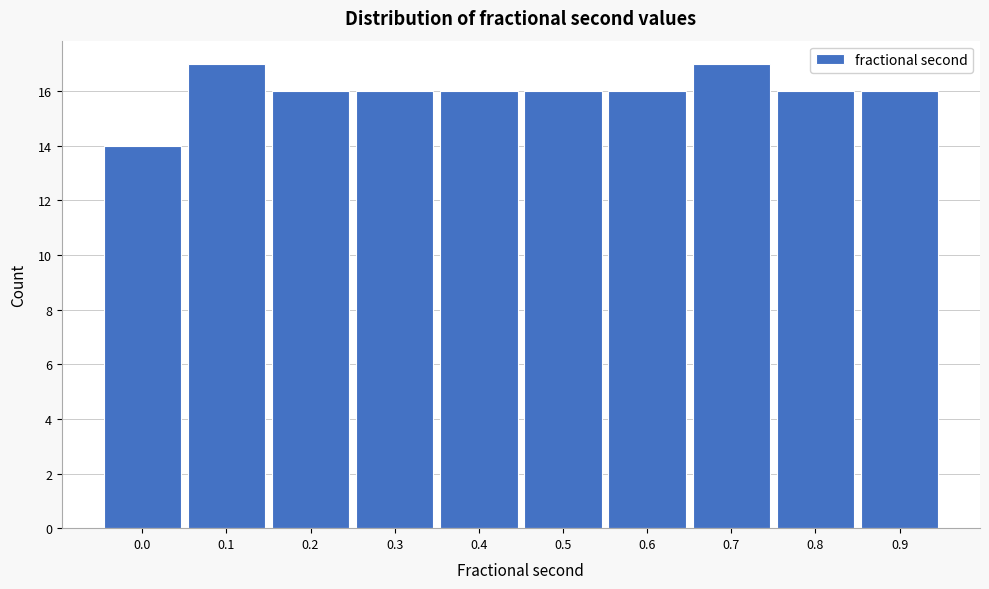

Reading left to right, transcribe all the data shown in this chart.

0.0=14	0.1=17	0.2=16	0.3=16	0.4=16	0.5=16	0.6=16	0.7=17	0.8=16	0.9=16